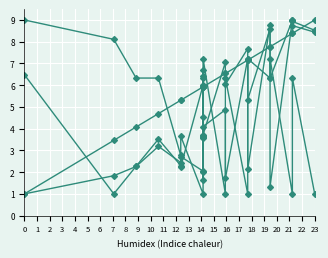

How many data points does each series have?

20